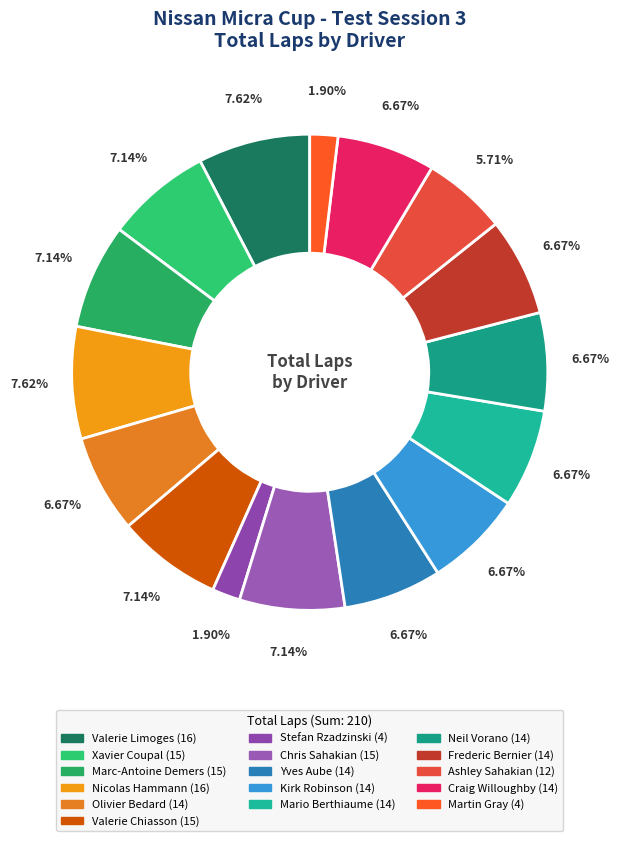

To the nearest percent, what is the difference between the Mario Berthiaume and Stefan Rzadzinski slice percentages?

5%